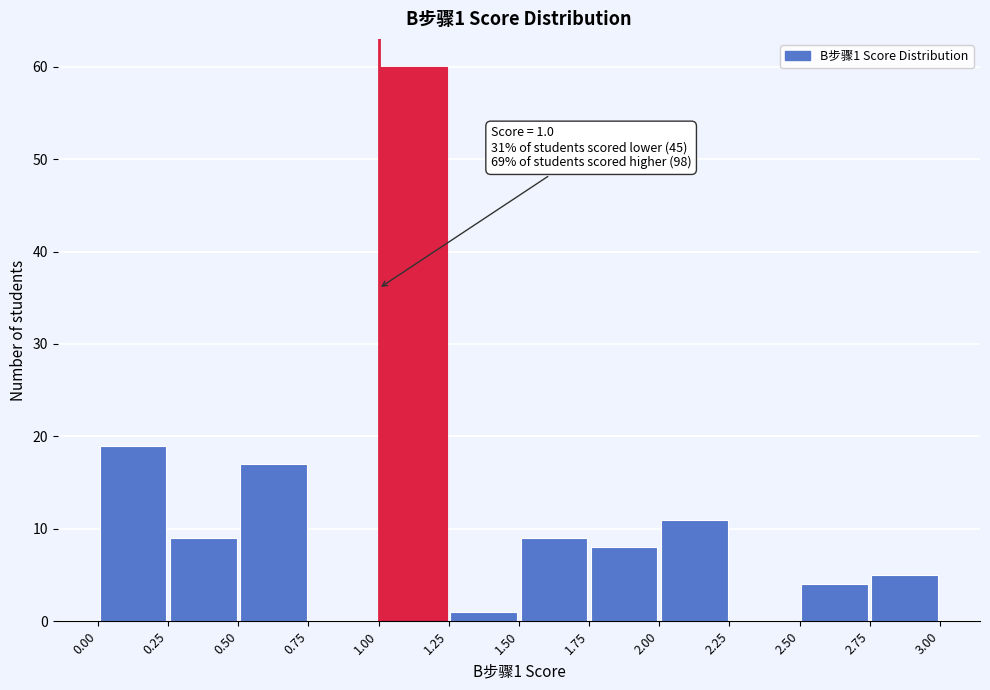

Over which range of the x-axis is the bar tallest?

1.00 to 1.25